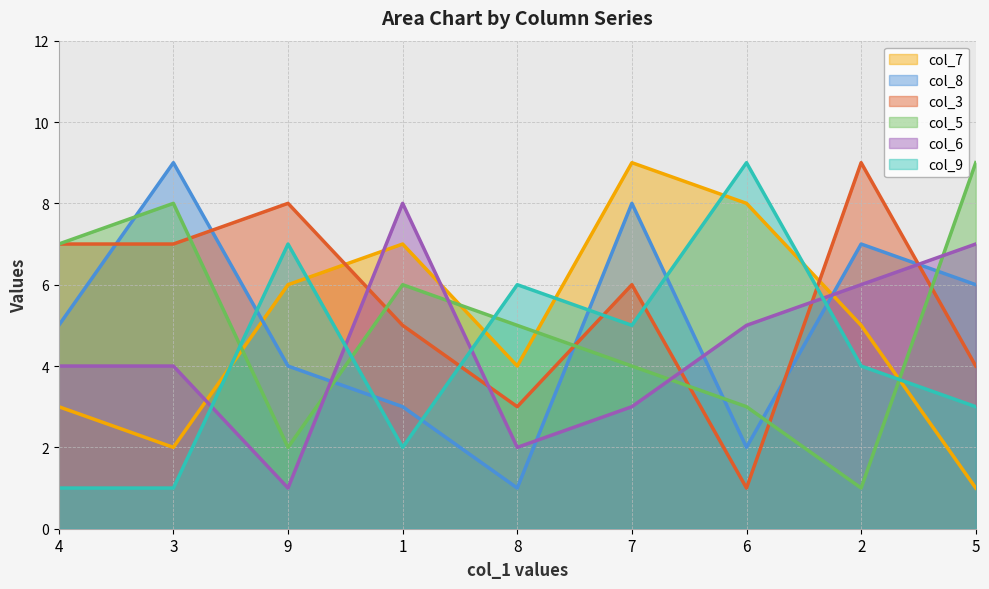

Is it true that col_8 equals 11 at 2?

False